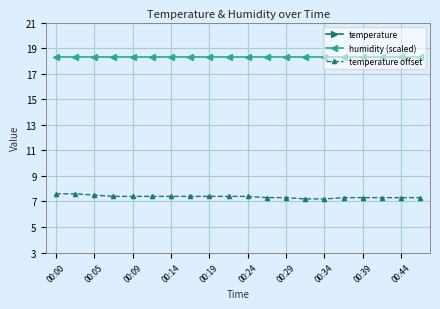

Reading left to right, list all the values displayed in this chart.

temperature: 23.1	23.1	23.0	22.9	22.9	22.9	22.9	22.9	22.9	22.9	22.9	22.8	22.8	22.7	22.7	22.8	22.8	22.8	22.8	22.8
humidity (scaled): 18.3	18.3	18.3	18.3	18.3	18.3	18.3	18.3	18.3	18.3	18.3	18.3	18.3	18.3	18.3	18.3	18.3	18.3	18.3	18.3
temperature offset: 7.6	7.6	7.5	7.4	7.4	7.4	7.4	7.4	7.4	7.4	7.4	7.3	7.3	7.2	7.2	7.3	7.3	7.3	7.3	7.3